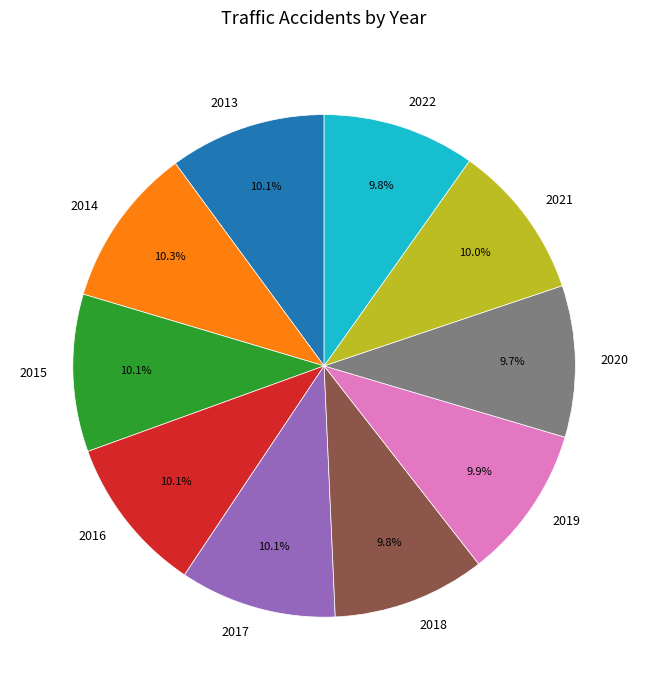

Is it true that 2017 is 1% of the pie?

False